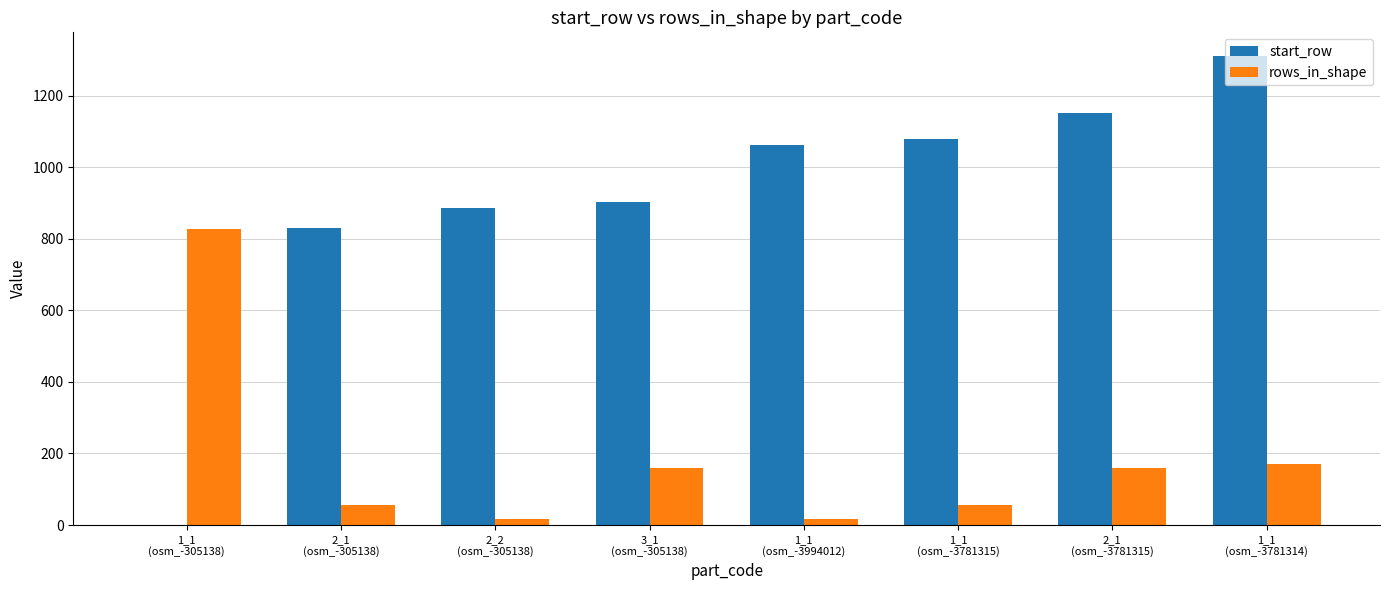

Is the value of start_row at 1_1
(osm_-3781314) greater than the value of rows_in_shape at 1_1
(osm_-3781314)?

Yes